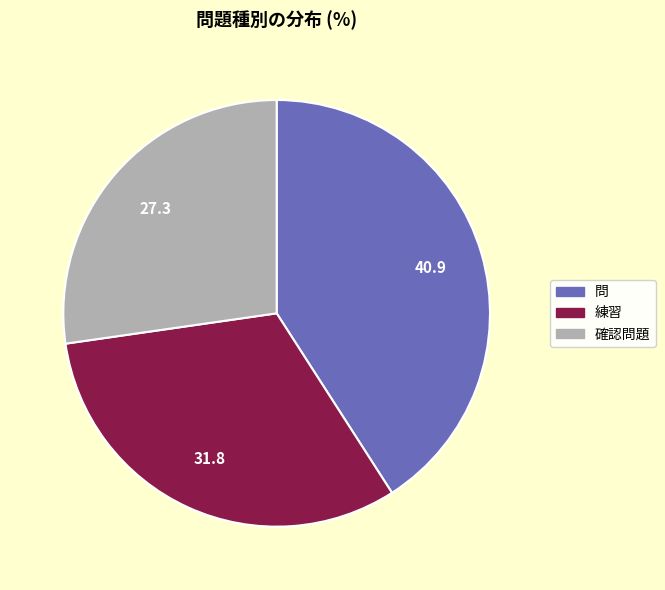

Is there a majority slice in this chart?

No